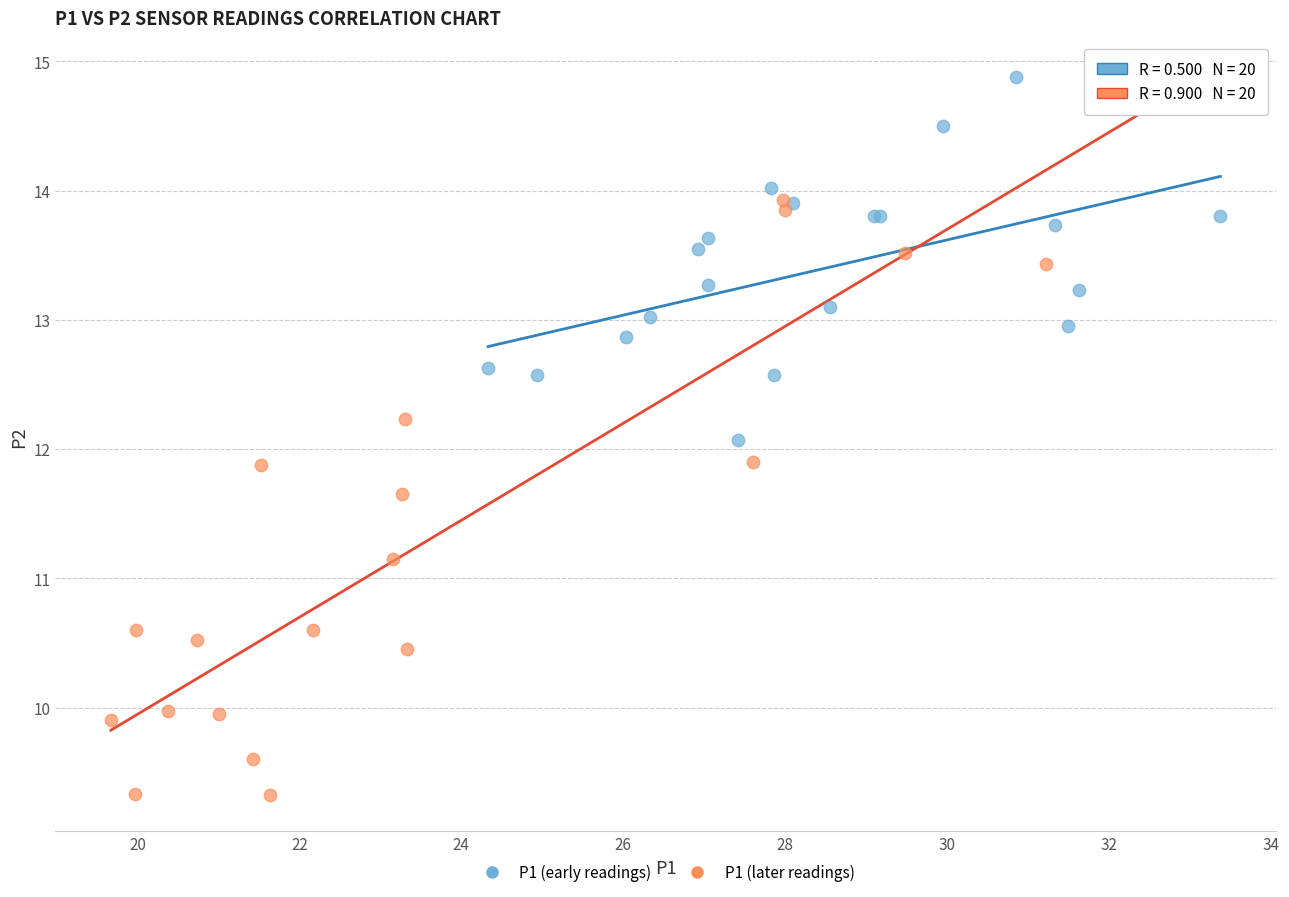

Which series reaches the maximum Y coordinate?

P1 (early readings)